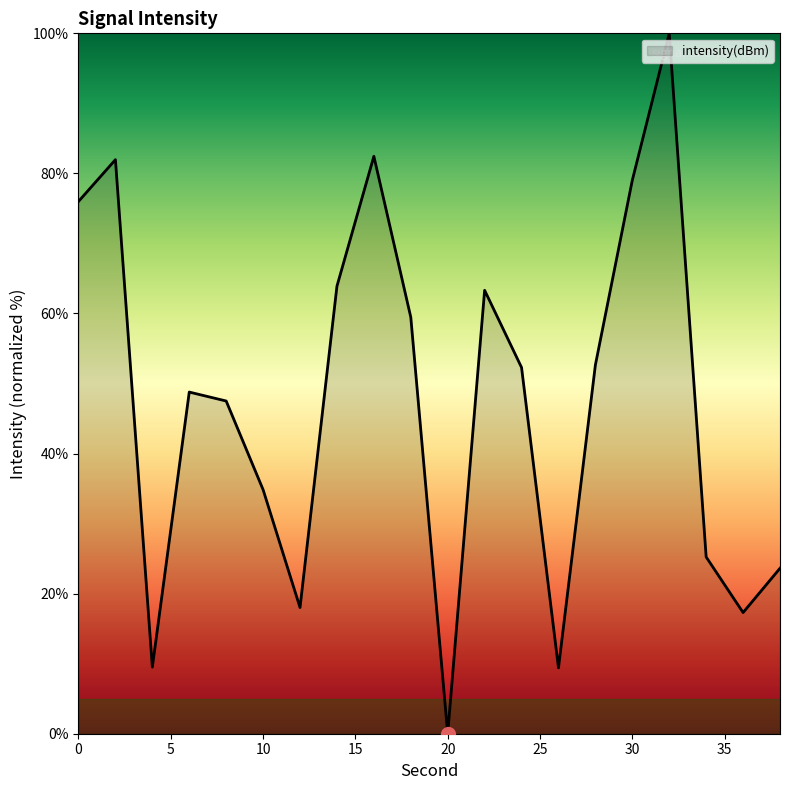

What is the difference between the maximum and minimum values?

100.0